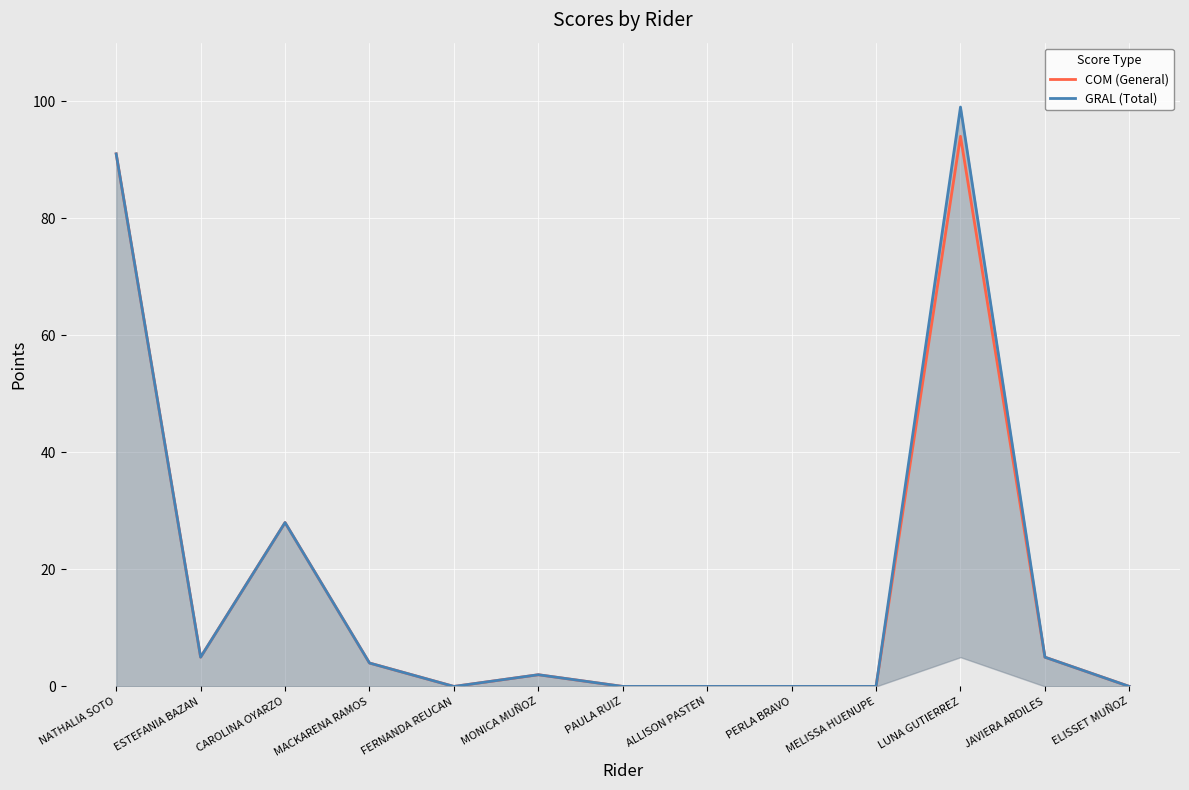

Where is COM (General) nearest to the value 47?

CAROLINA OYARZO